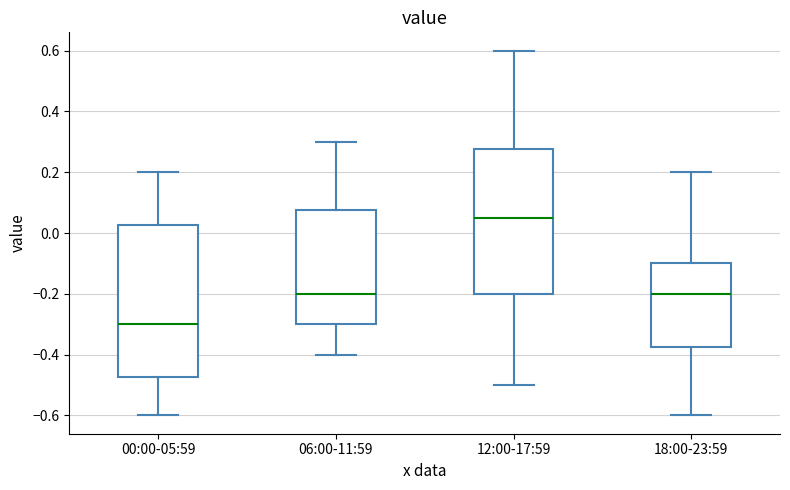

Which box is the tallest, from its lower edge to its upper edge?

00:00-05:59